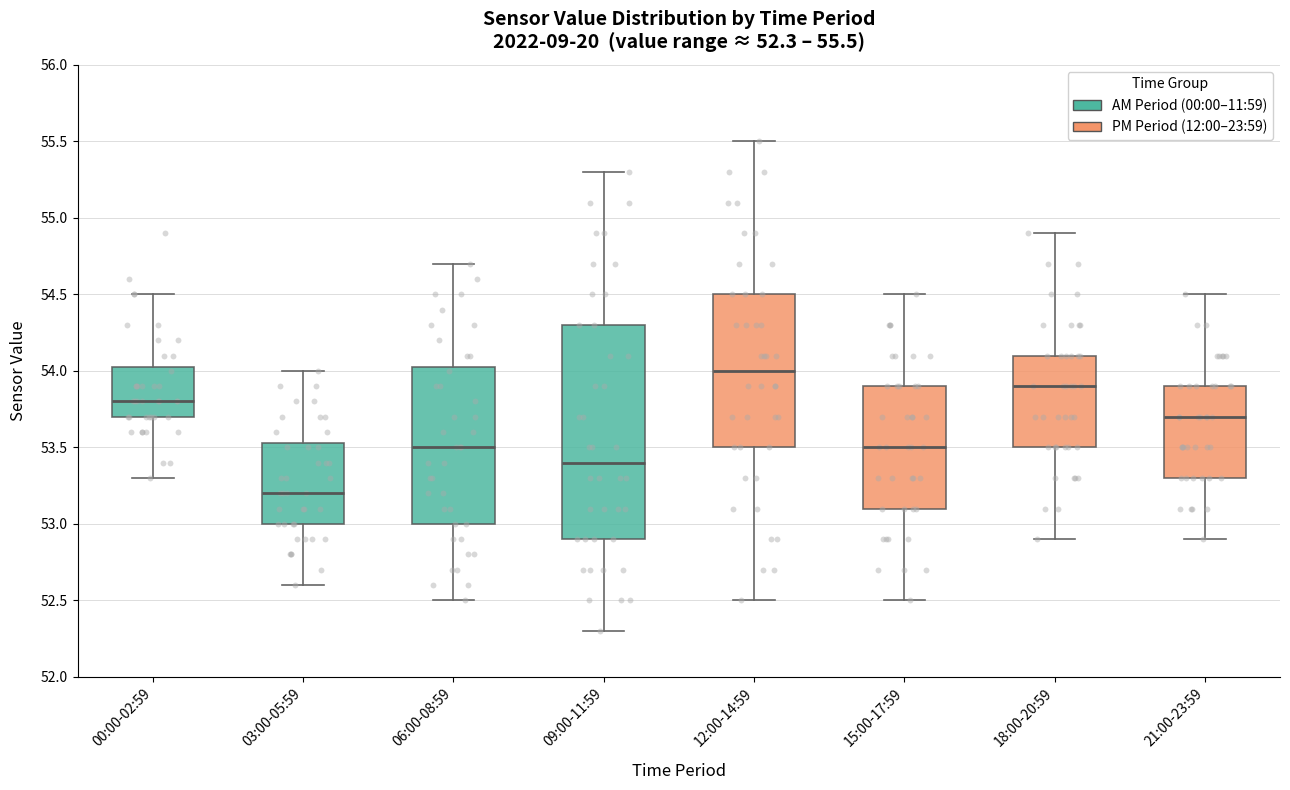

Which box is the tallest, from its lower edge to its upper edge?

09:00-11:59